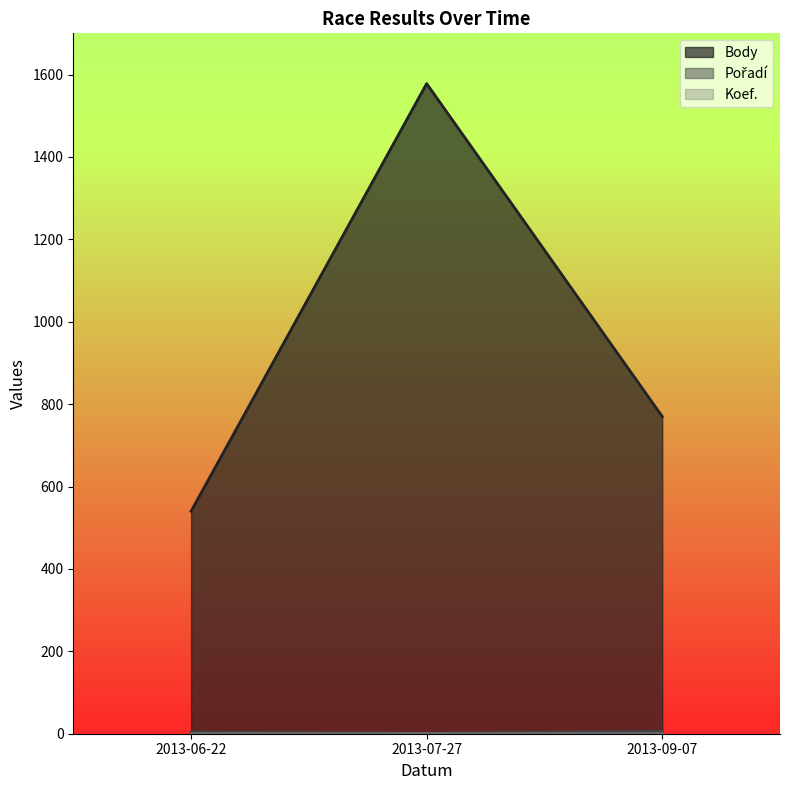

Rank the categories by Body value from lowest to highest.

2013-06-22, 2013-09-07, 2013-07-27